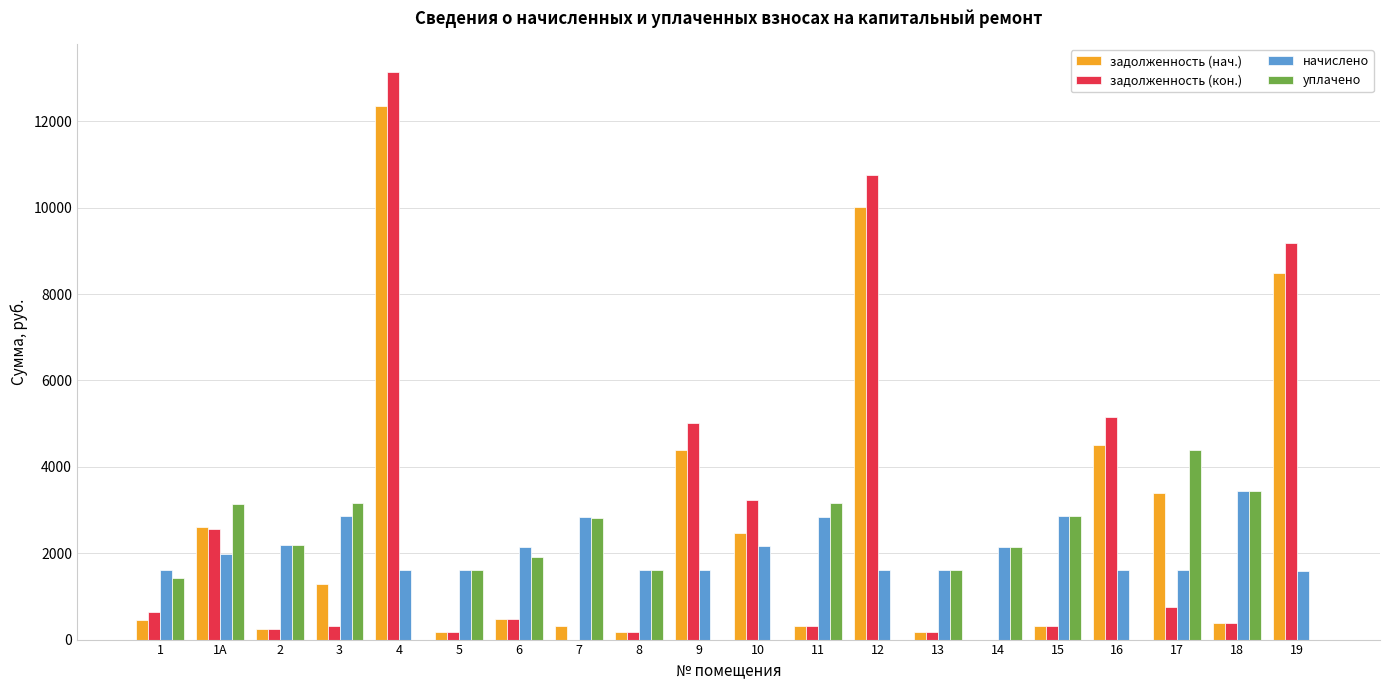

What is the maximum value for задолженность (кон.)?

13132.5